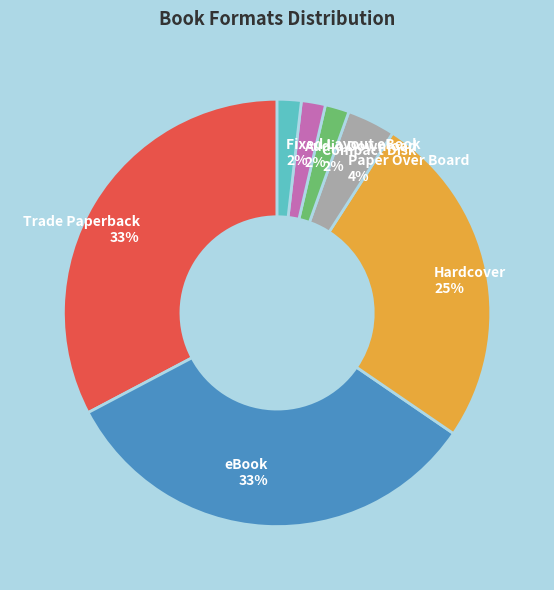

Approximately how many times larger is the value at Compact Disk compared to Audio Download?

1.0